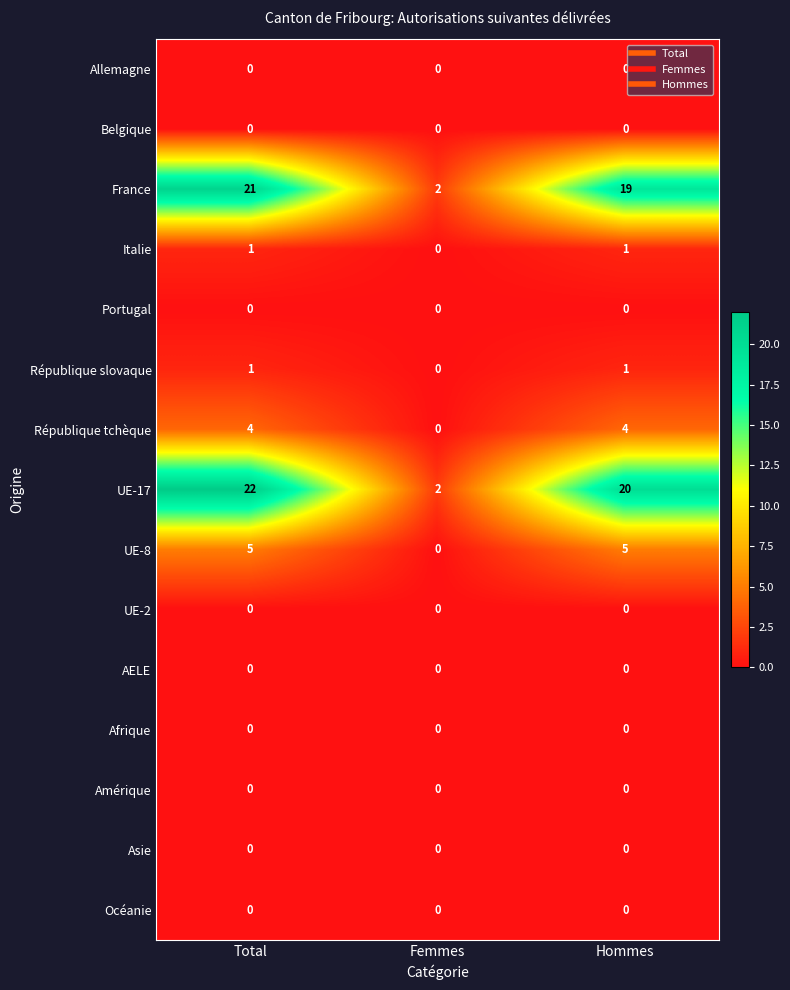

What is the maximum value shown in the chart?

22